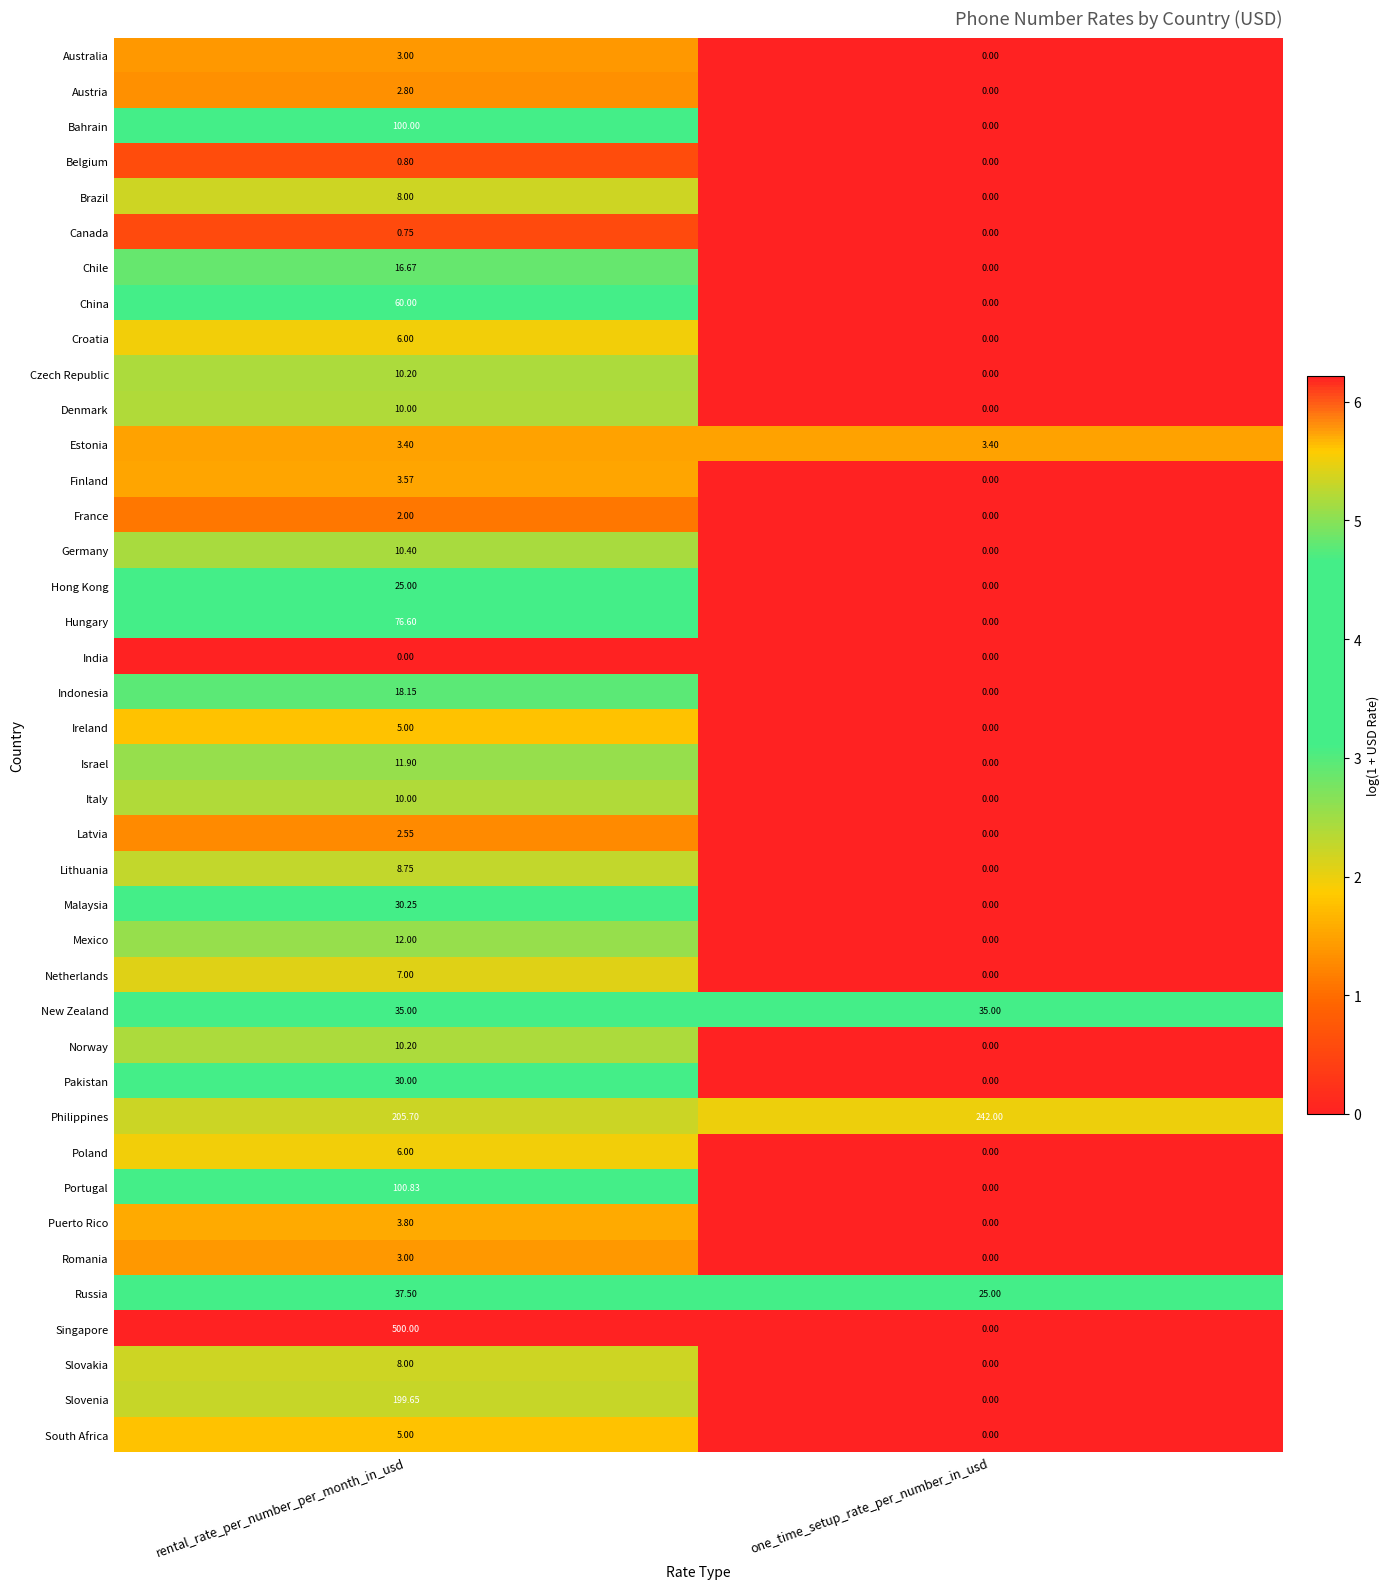

At which label is Israel closest to 5?

one_time_setup_rate_per_number_in_usd